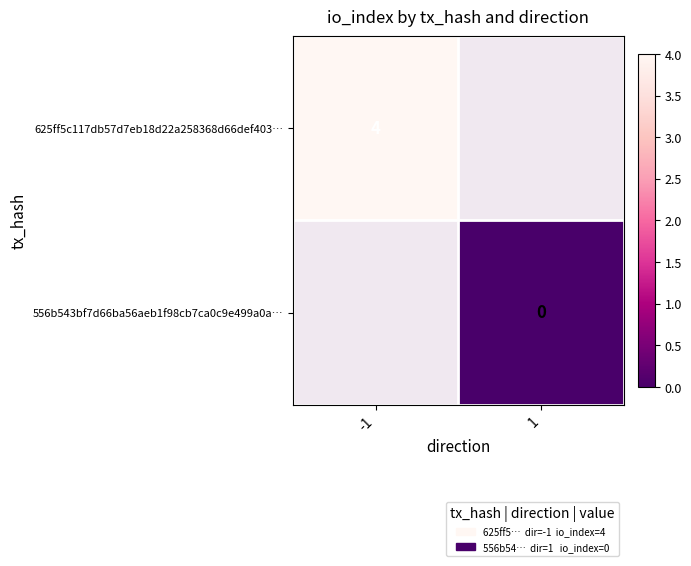

At how many categories does at least one series exceed 1?

1